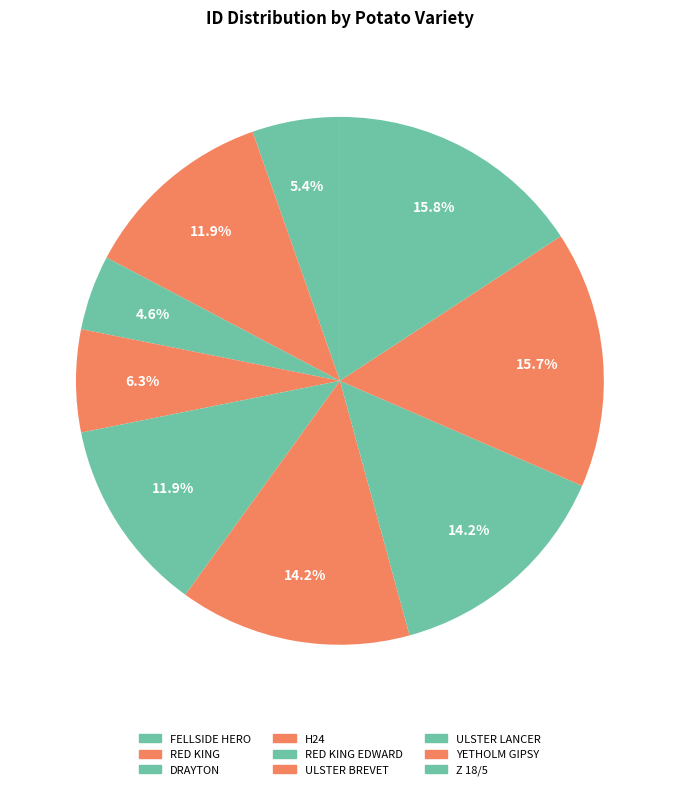

How many segments does this pie chart have?

9